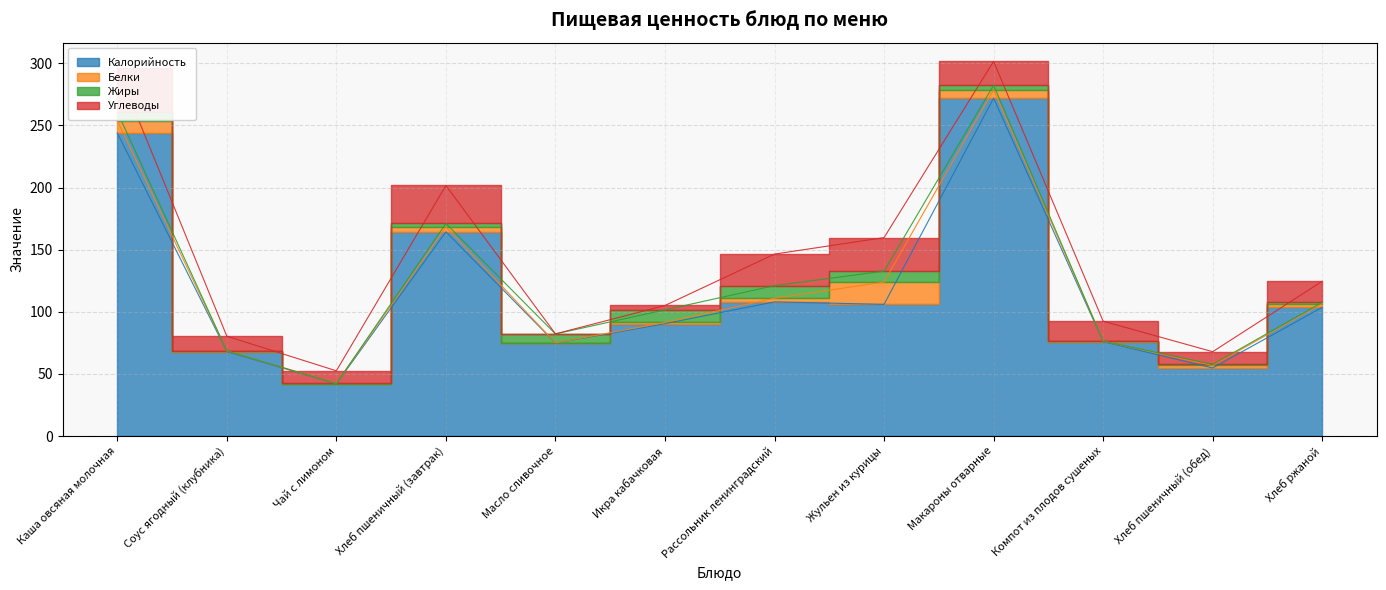

Is it true that Жиры equals 1.5 at Хлеб пшеничный (завтрак)?

False